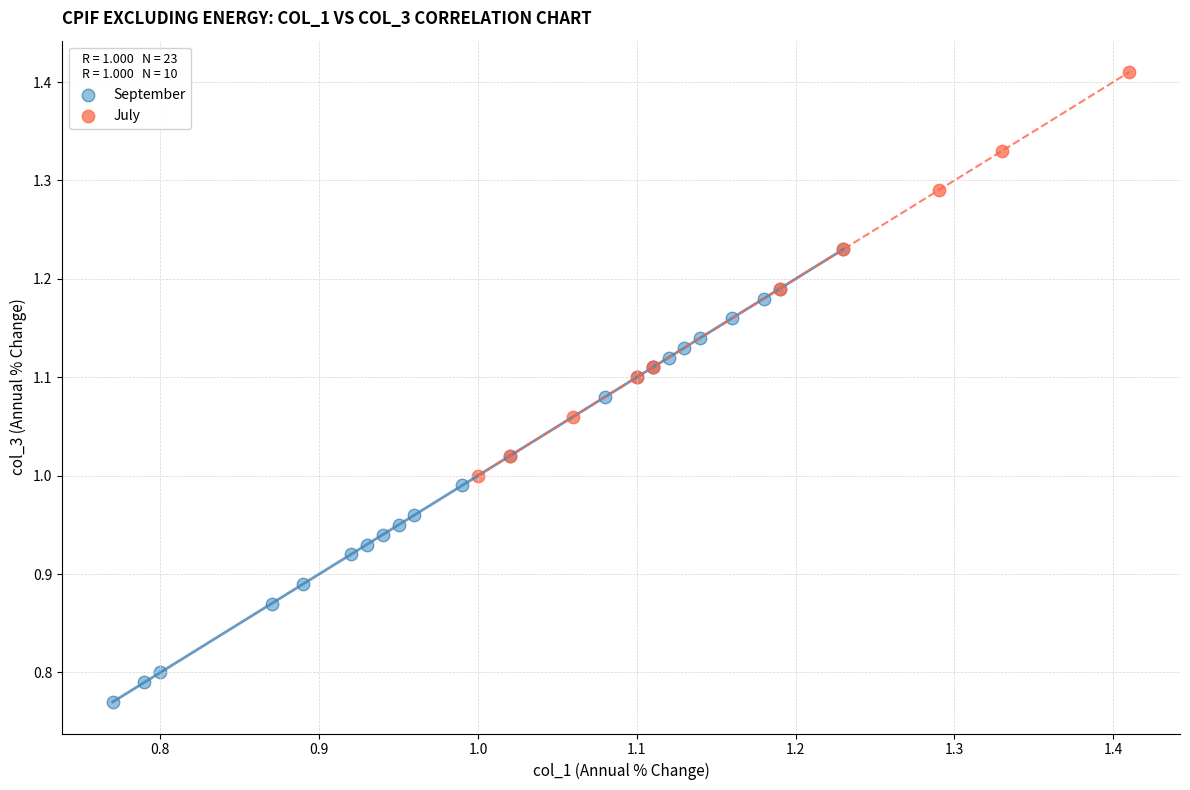

Which series contains the highest Y value?

July